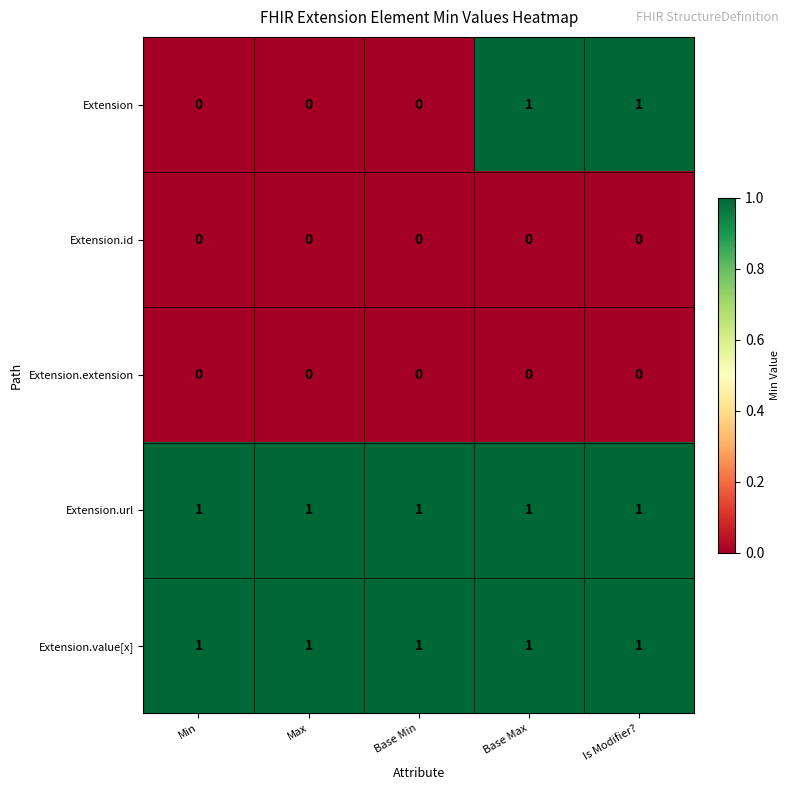

What is the total value across all series at Base Max?

3